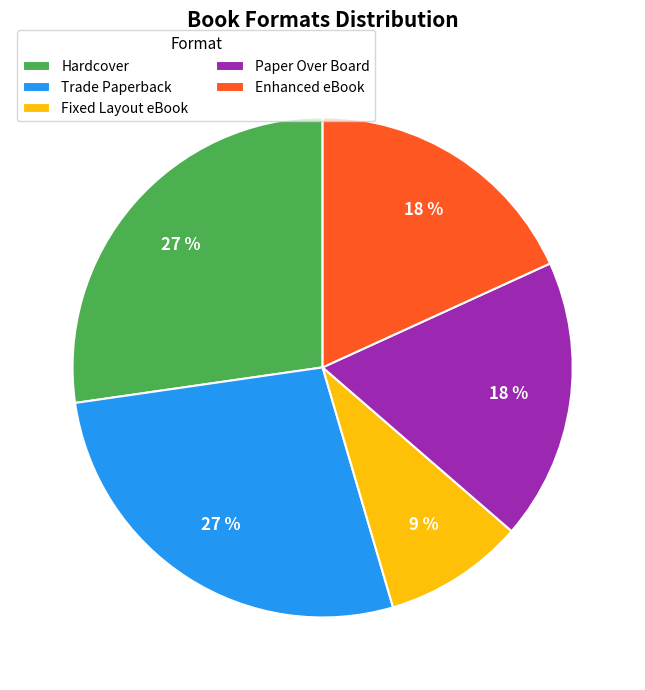

To the nearest percent, what portion does Trade Paperback represent?

27%